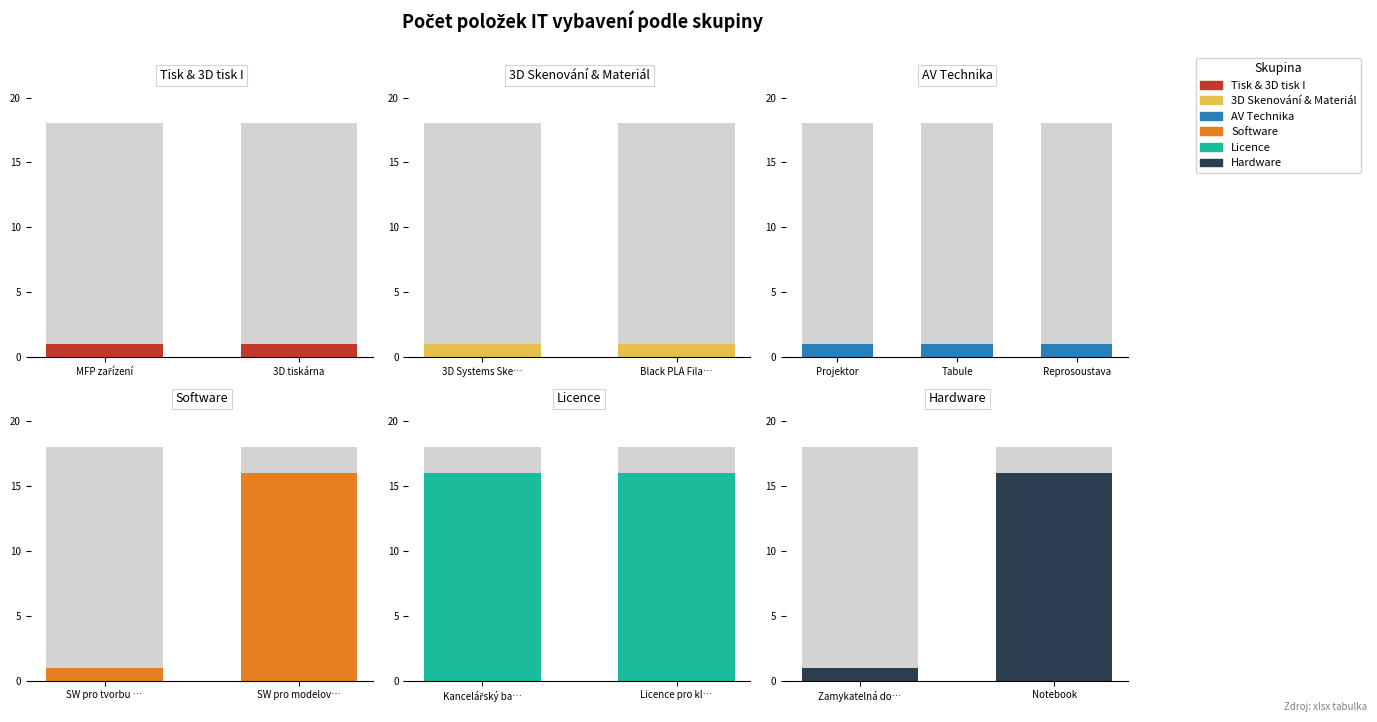

Reading left to right, list all the values displayed in this chart.

MFP zařízení=1	3D tiskárna=1	3D Systems Skener=1	Black PLA Filament Cartridge=1	Projektor=1	Tabule=1	Reprosoustava=1	SW pro tvorbu plošných spojů=1	SW pro modelování předloh pro 3D tisk=16	Kancelářský balík=16	Licence pro klientský přístup=16	Zamykatelná dokovací stanice=1	Notebook=16